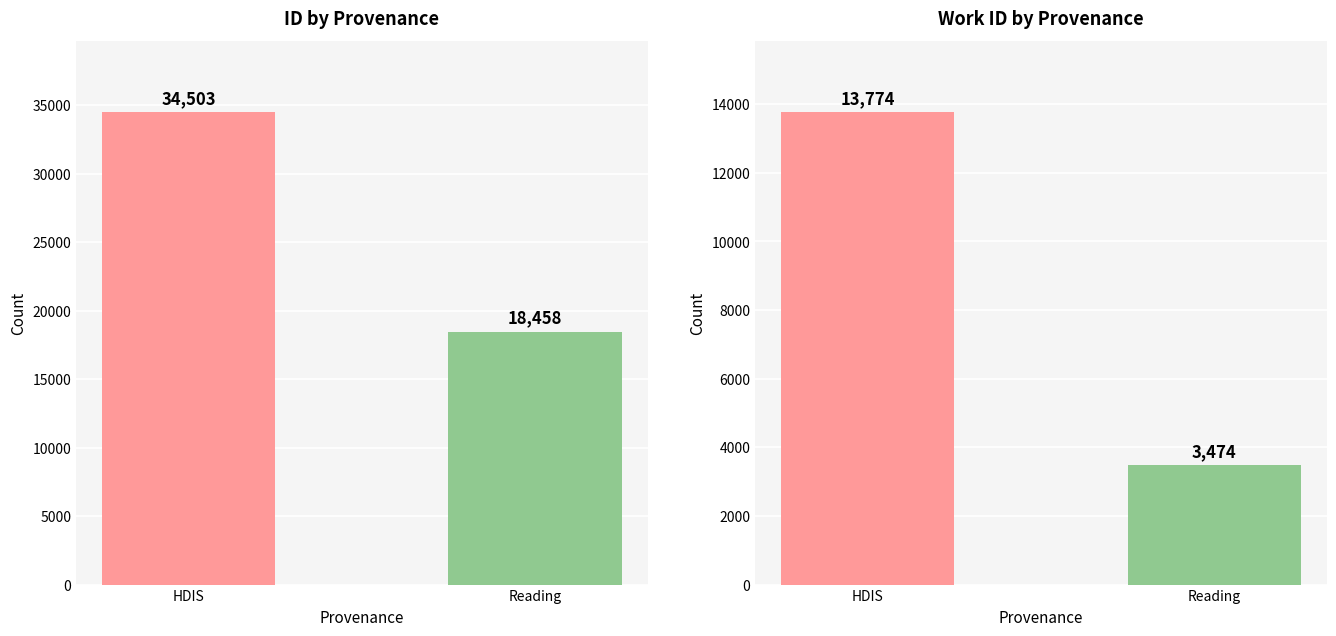

Which series has the largest range (max minus min)?

id